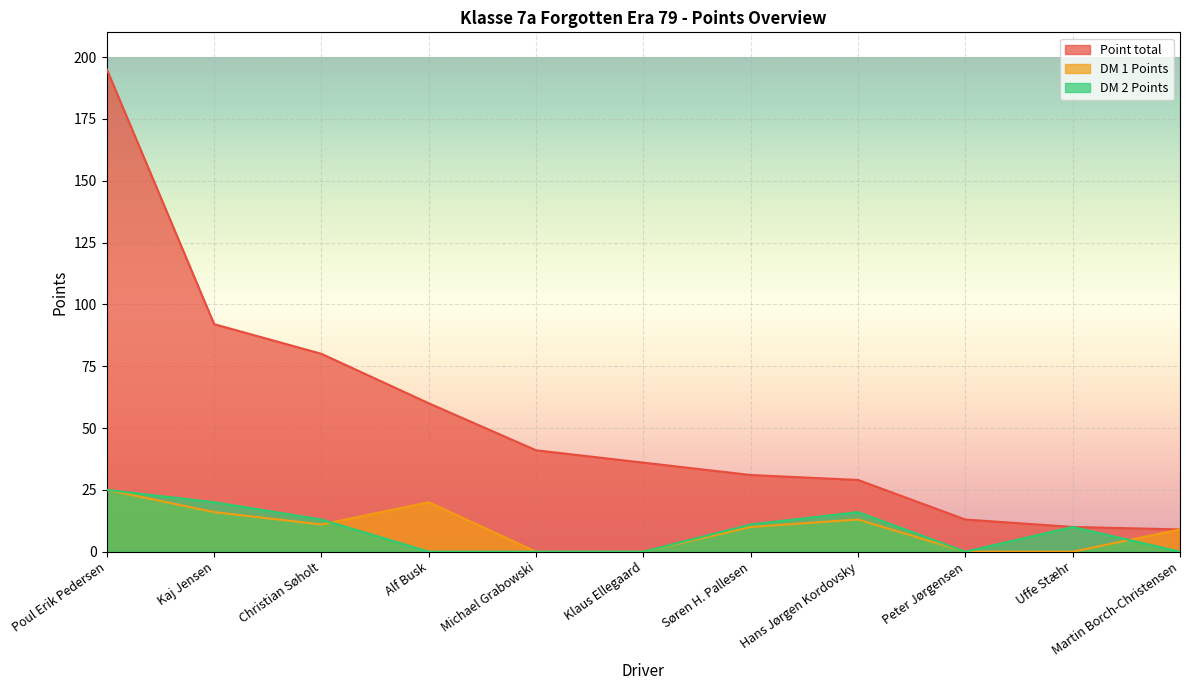

What is the label of the 9th point from the right?

Christian Søholt